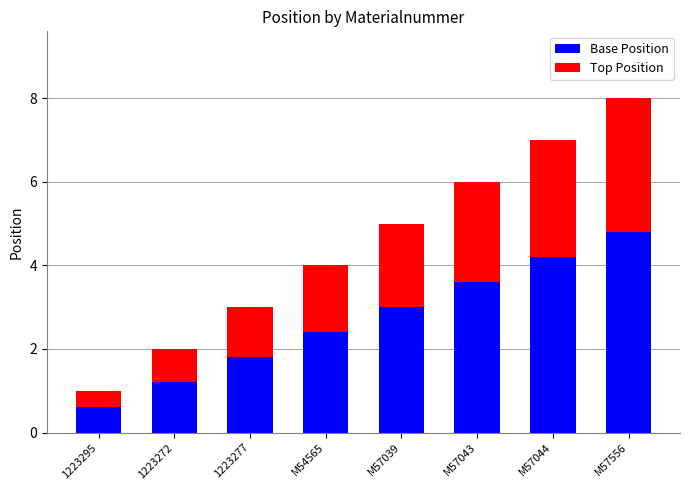

At which category is the sum across all series the highest?

M57556